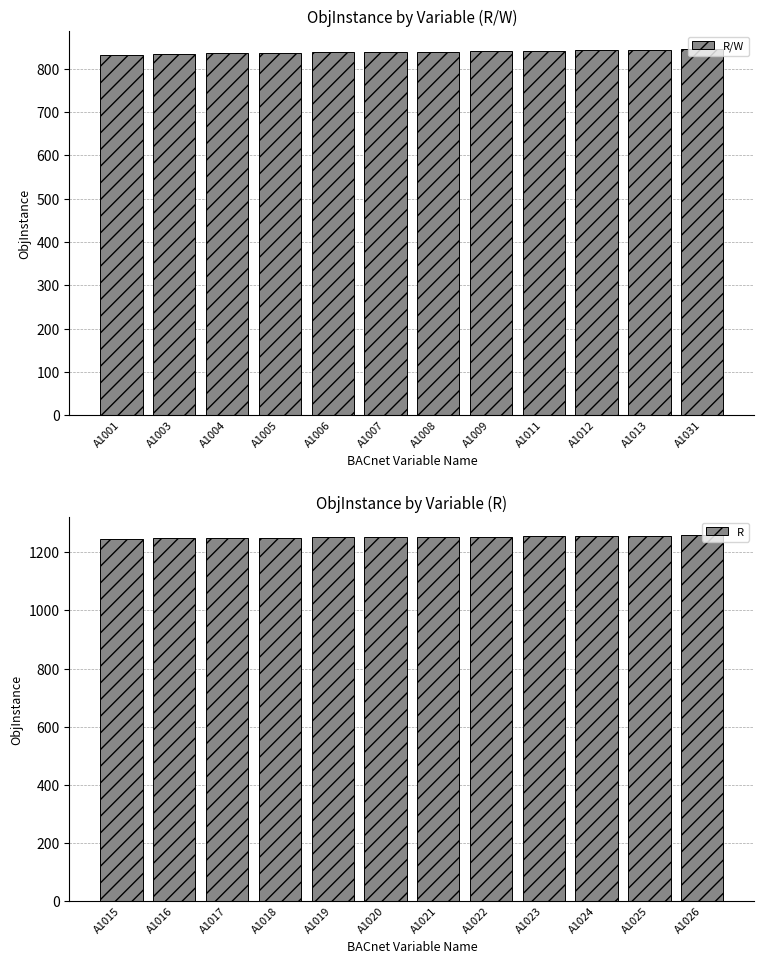

The R series shows 1251 at A1019. True or false?

True